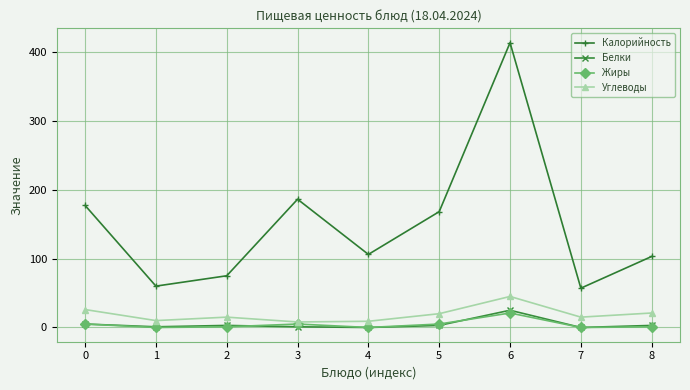

Between 1 and 6, which series saw the biggest shift?

Калорийность